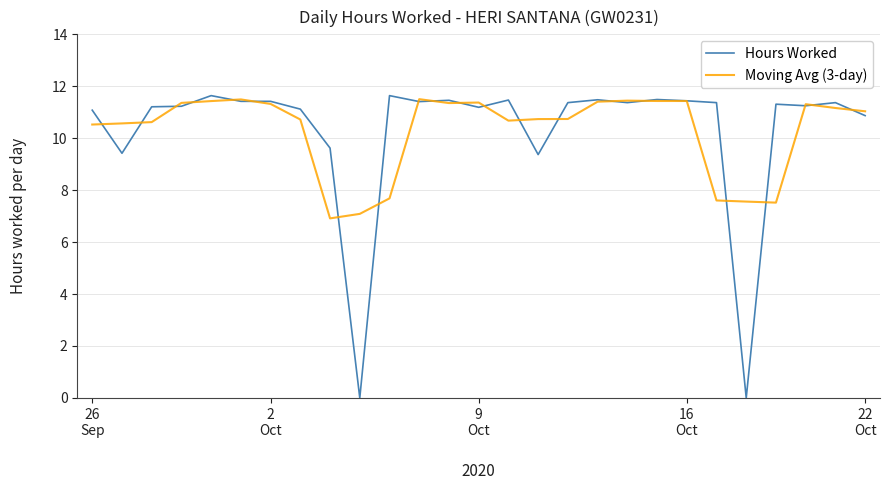

Which series has the widest spread of values?

Hours Worked